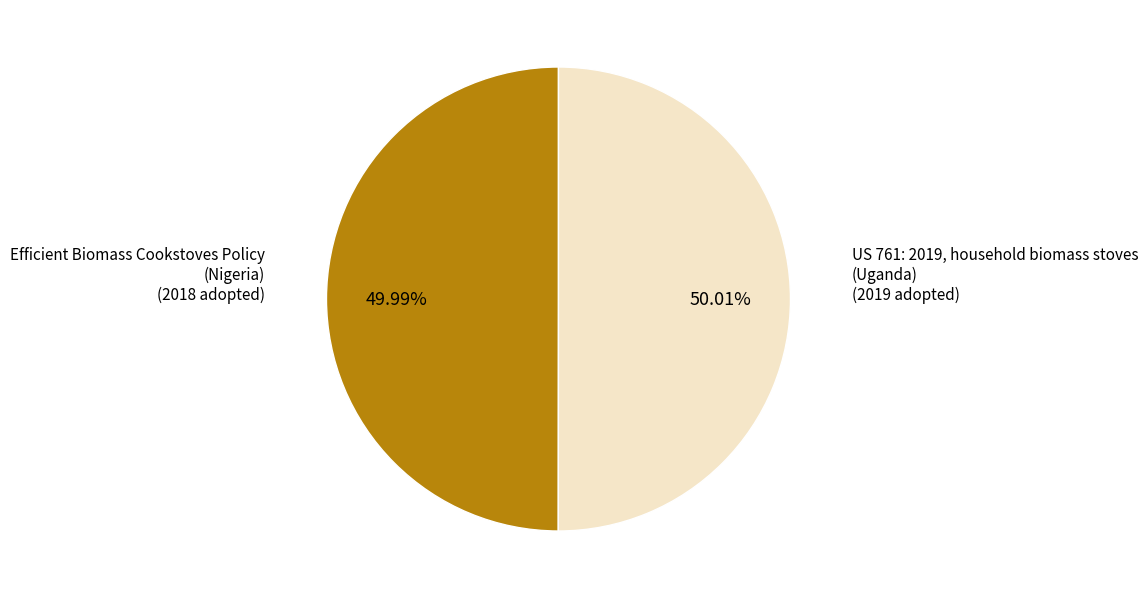

Is there a majority slice in this chart?

Yes